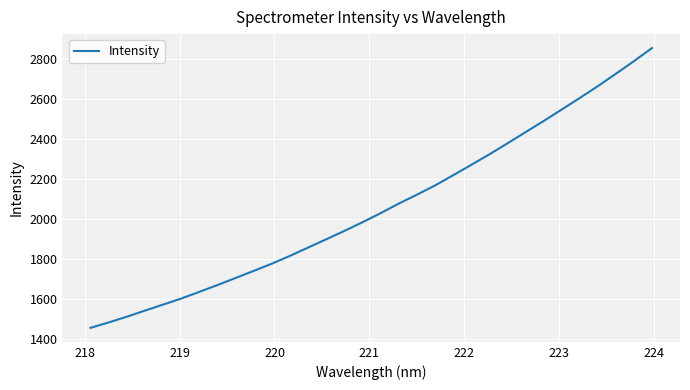

What is the difference between the maximum and minimum values?

1400.7